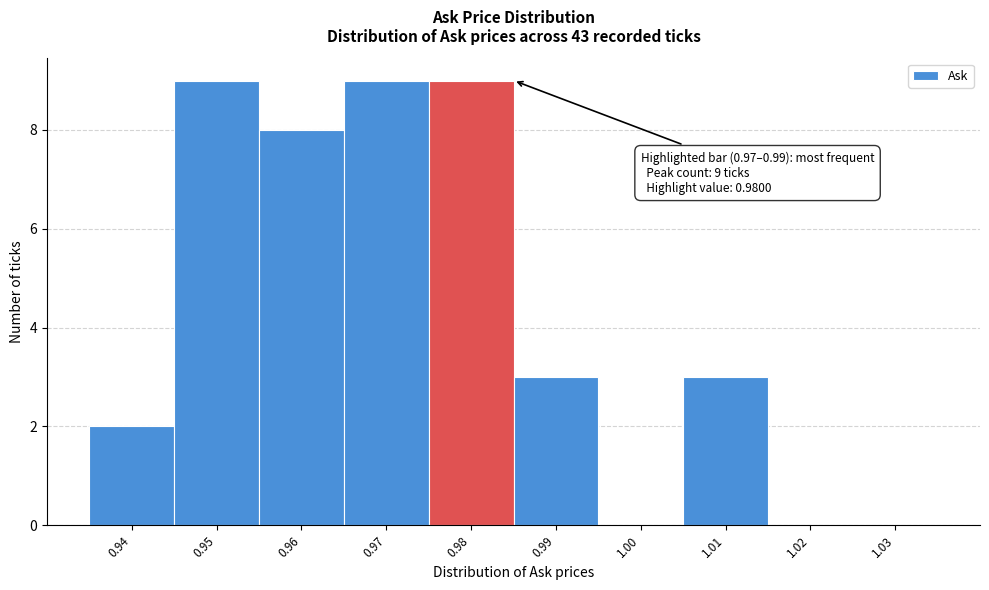

Reading left to right, transcribe all the data shown in this chart.

0.94=2	0.95=9	0.96=8	0.97=9	0.98=9	0.99=3	1.00=0	1.01=3	1.02=0	1.03=0